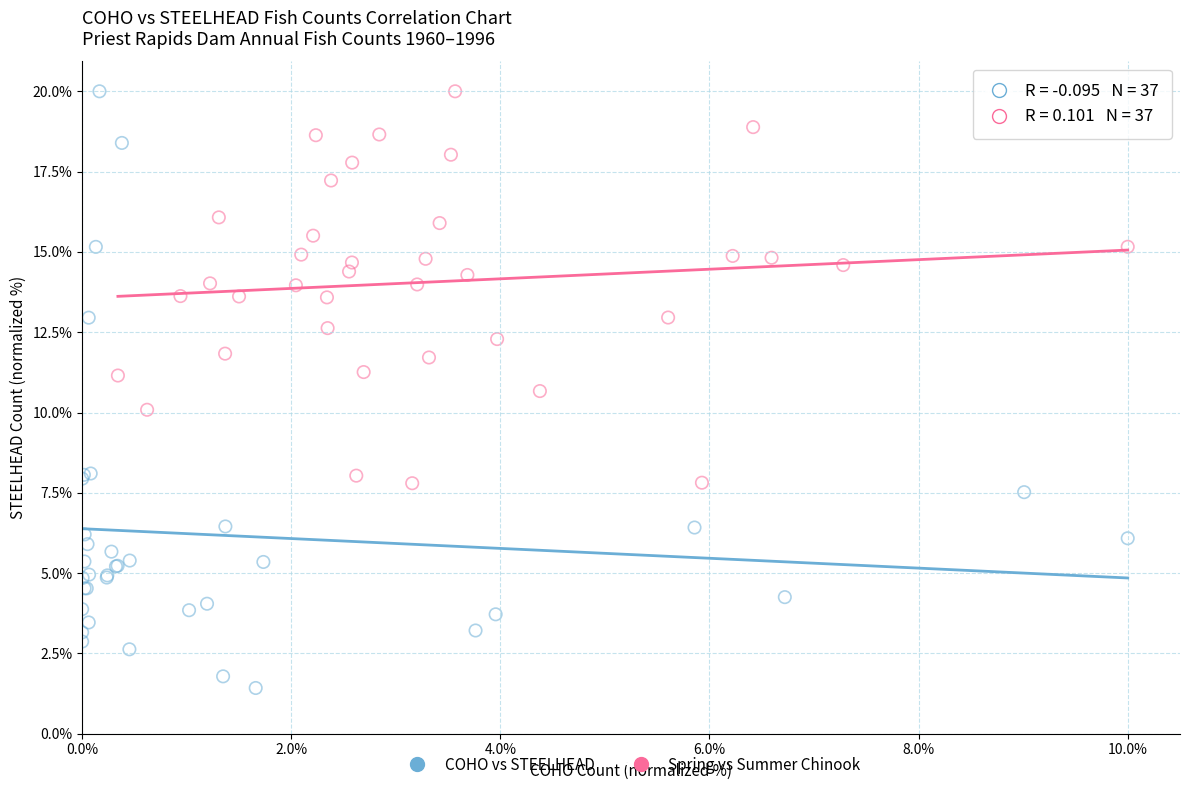

Which series has the widest spread of Y values?

COHO vs STEELHEAD